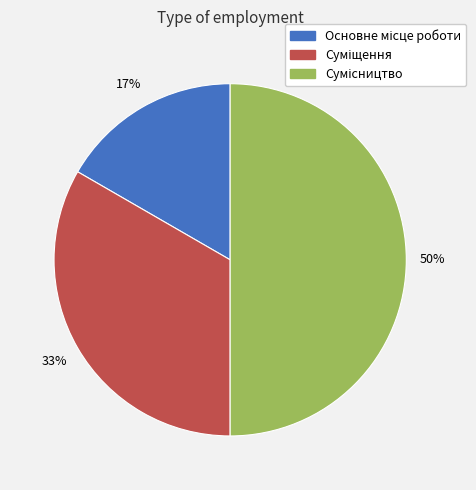

To the nearest percent, what is the average slice percentage?

33%